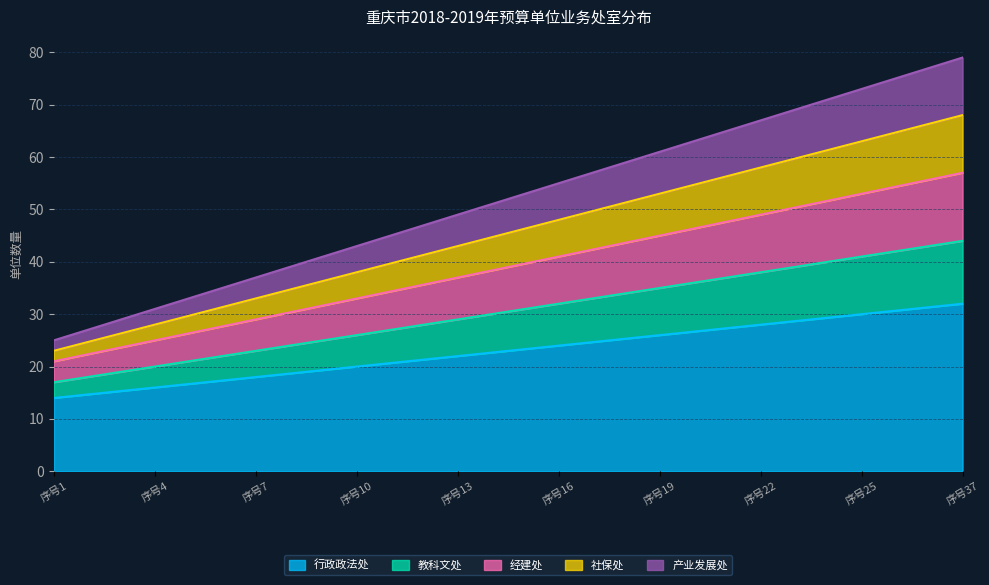

How many lines are shown in the chart?

5